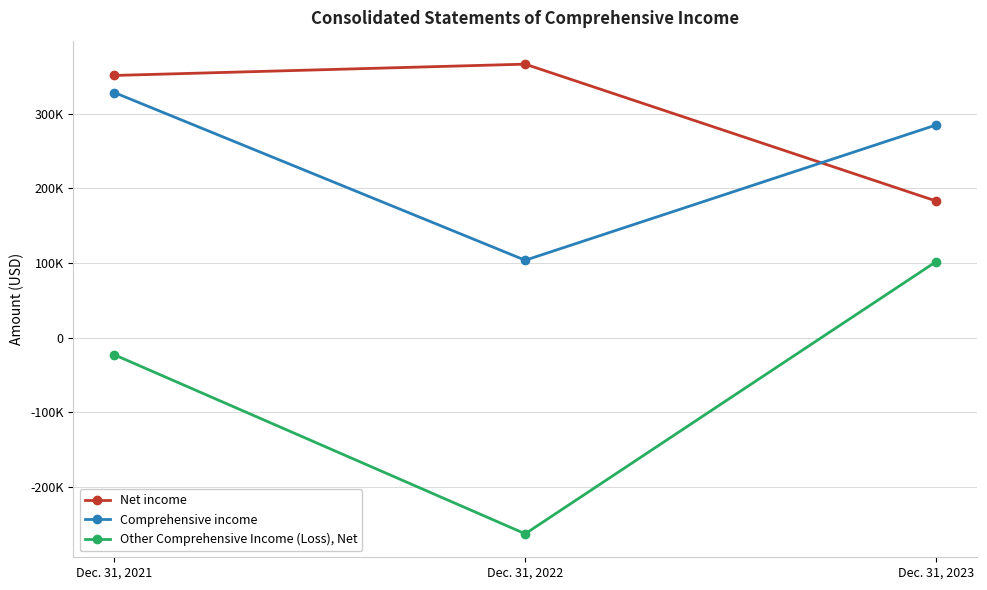

Reading left to right, extract all data points from this chart.

Net income: 350994	366122	182956
Comprehensive income: 328059	103639	284659
Other Comprehensive Income (Loss), Net: -22935	-262483	101703